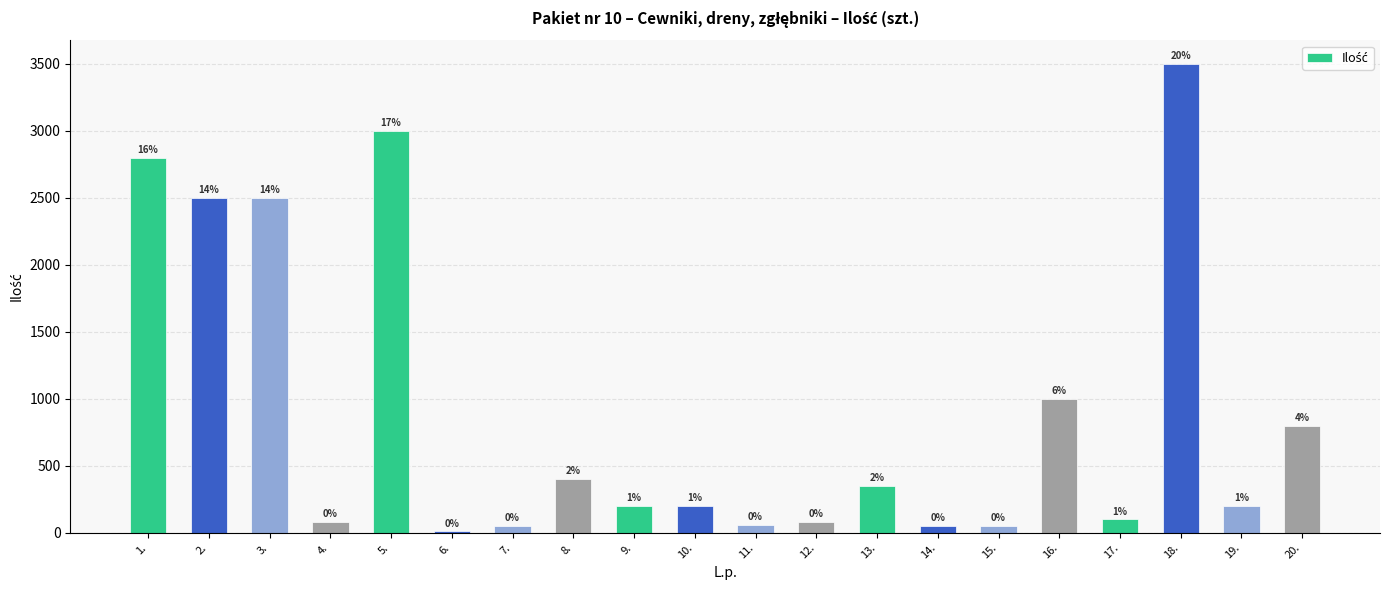

Are the bars horizontal?

No